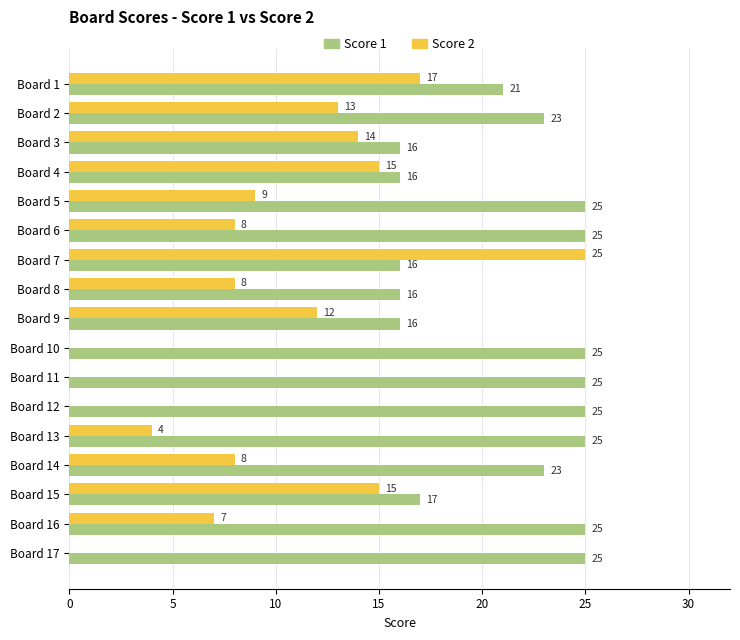

At which category is the sum across all series the highest?

Board 7